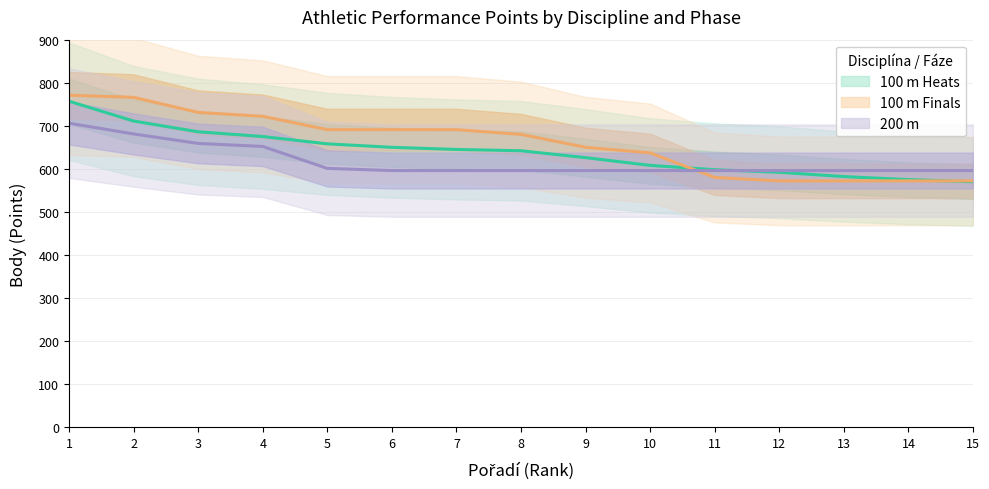

Which label corresponds to the smallest value in the chart?

15